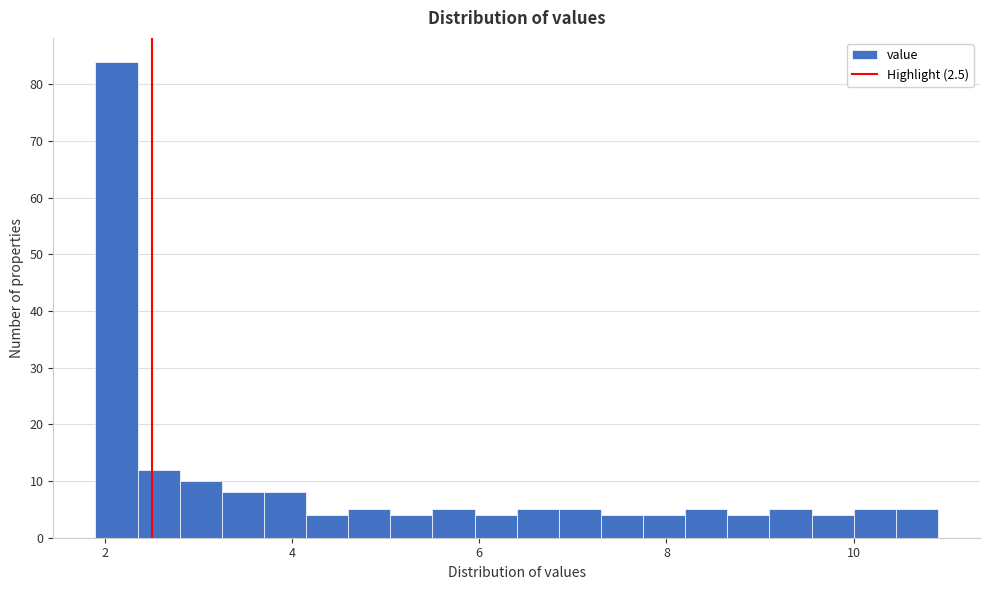

Around what value on the x-axis is the tallest bar? Give the approximate position of its centre, as read against the axis.

2.2